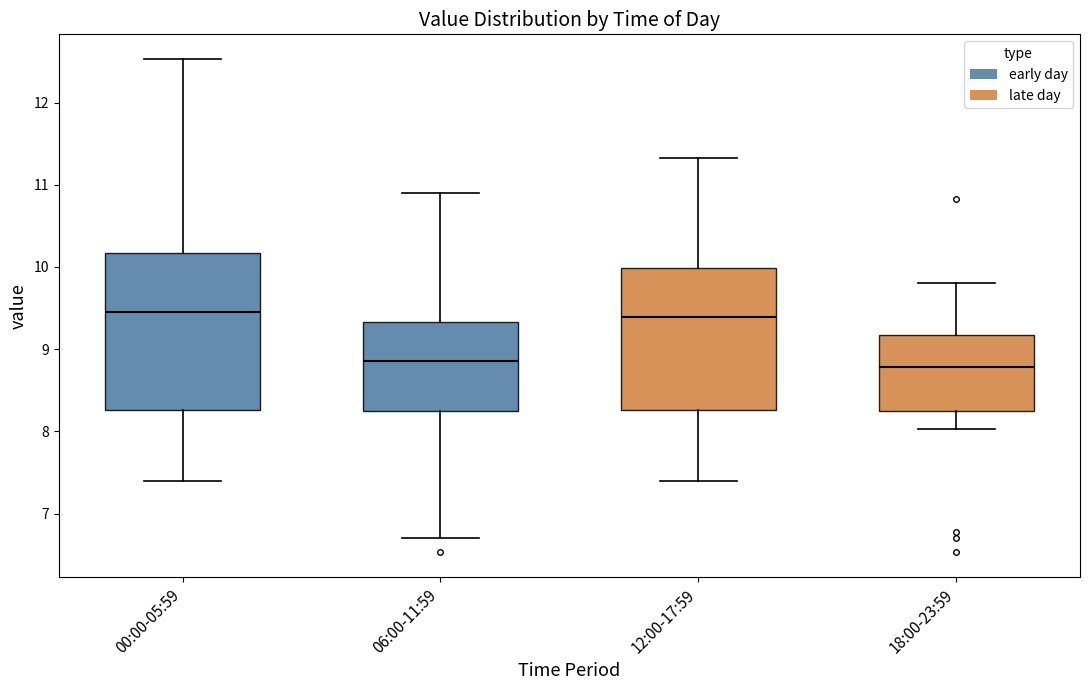

Reading left to right, read every box against the y-axis: the position of its median line, the range the box covers, and the ends of its whiskers. The values are not printed on the chart, so give them approximately, as read against the axis.

00:00-05:59: median 9.5, box 8.3 to 10.2, whiskers 7.4 to 12.5
06:00-11:59: median 8.9, box 8.2 to 9.3, whiskers 6.7 to 10.9
12:00-17:59: median 9.4, box 8.3 to 10.0, whiskers 7.4 to 11.3
18:00-23:59: median 8.8, box 8.2 to 9.2, whiskers 8.0 to 9.8